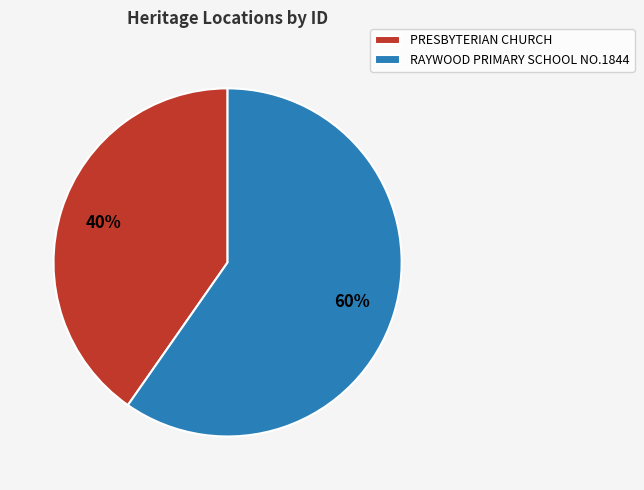

Rank the categories by value from lowest to highest.

PRESBYTERIAN CHURCH, RAYWOOD PRIMARY SCHOOL NO.1844